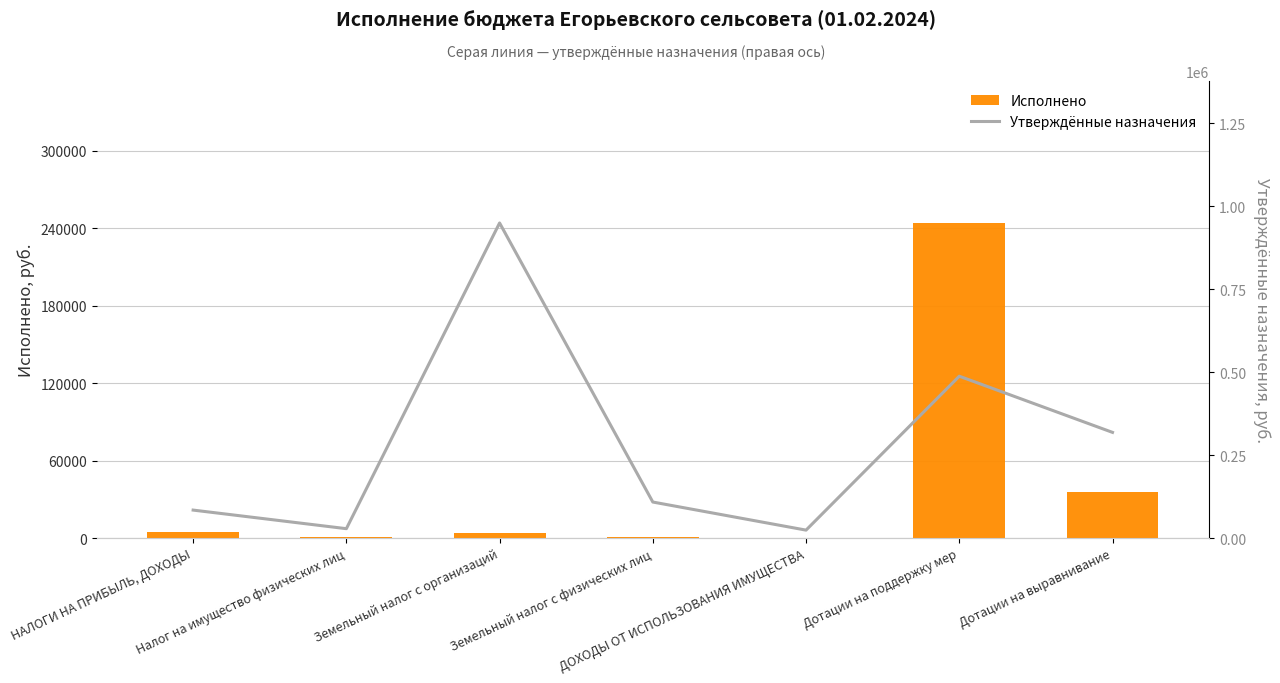

Does the chart contain stacked bars?

No